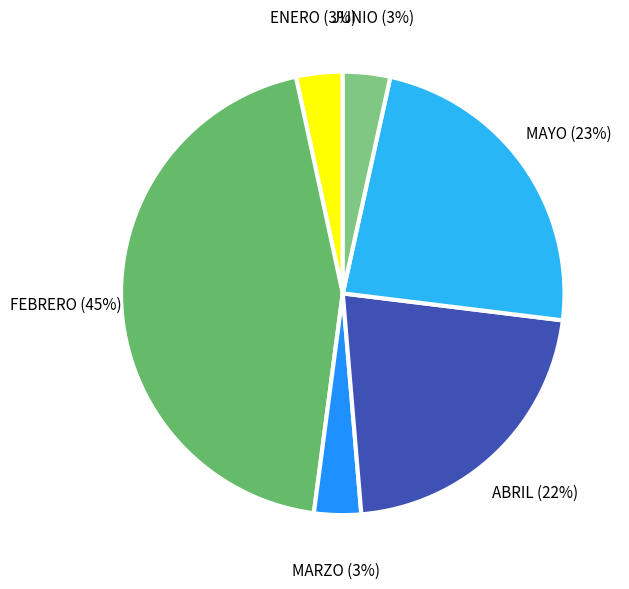

Does ABRIL represent more than half of the total?

No